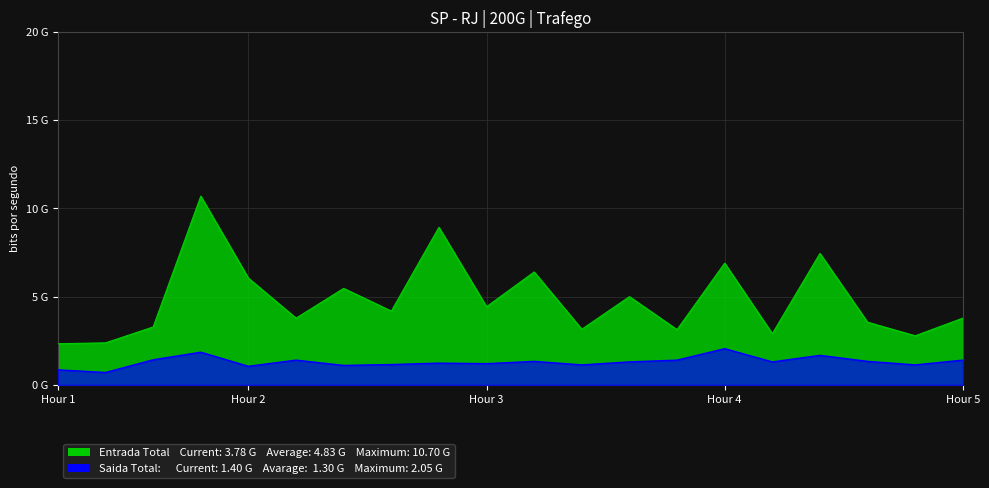

At which category does SDS_P2 reach its first local valley?

00:18